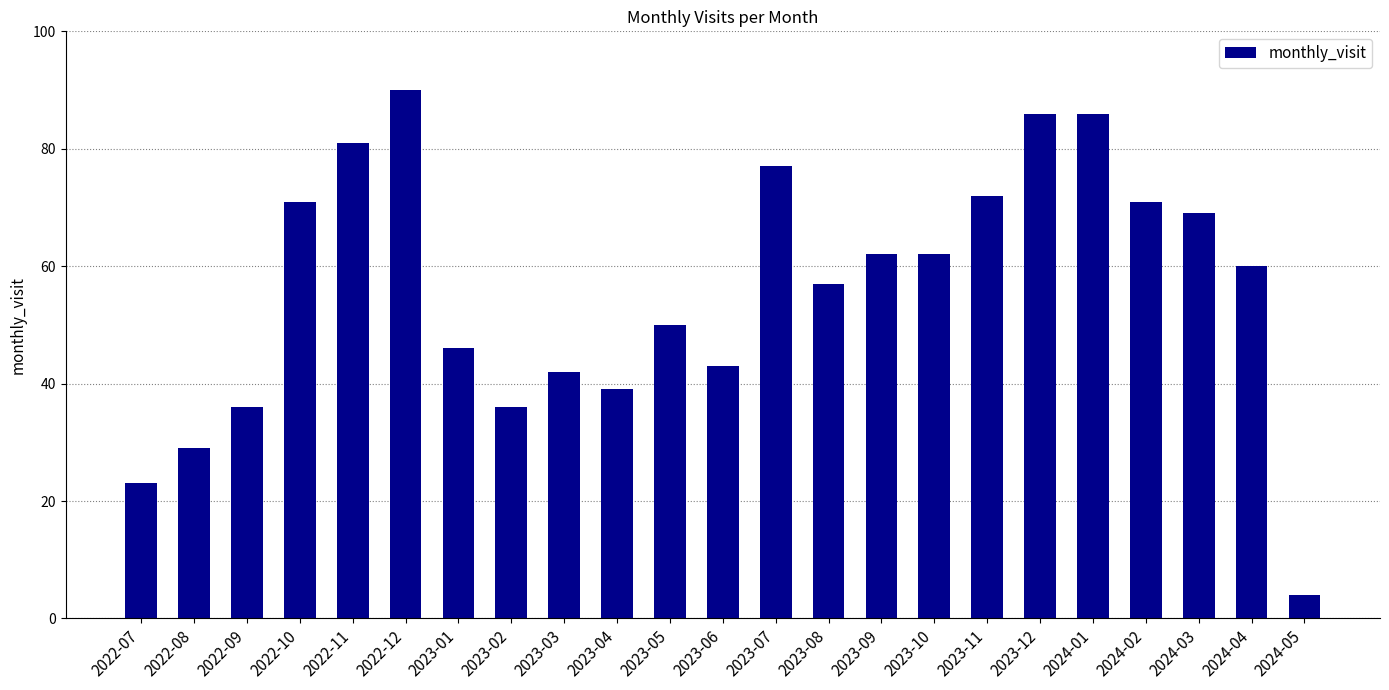

Is it true that the value at 2023-08 is 57?

True